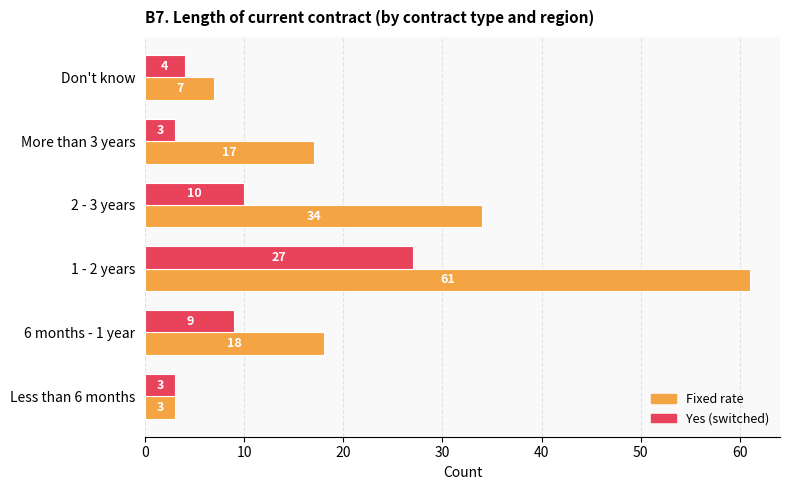

Which series has the largest range (max minus min)?

Fixed rate